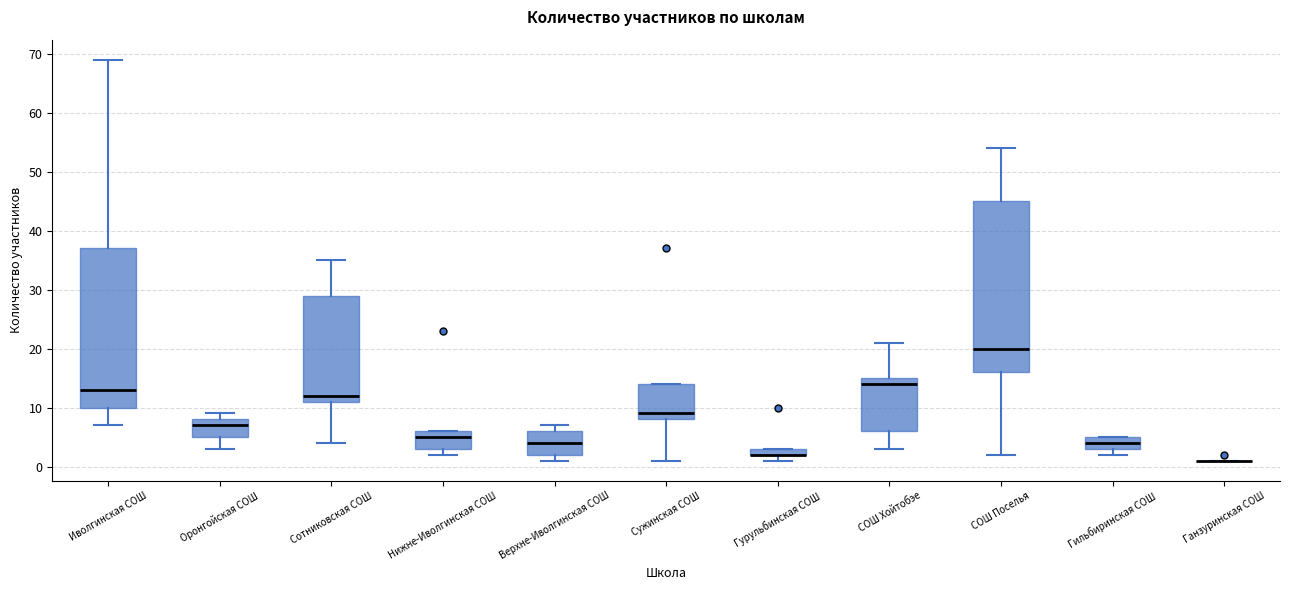

Where does the lower whisker of the box for СОШ Хойтобэе end on the y-axis? The values are not printed on the chart, so give them approximately, as read against the axis.

3